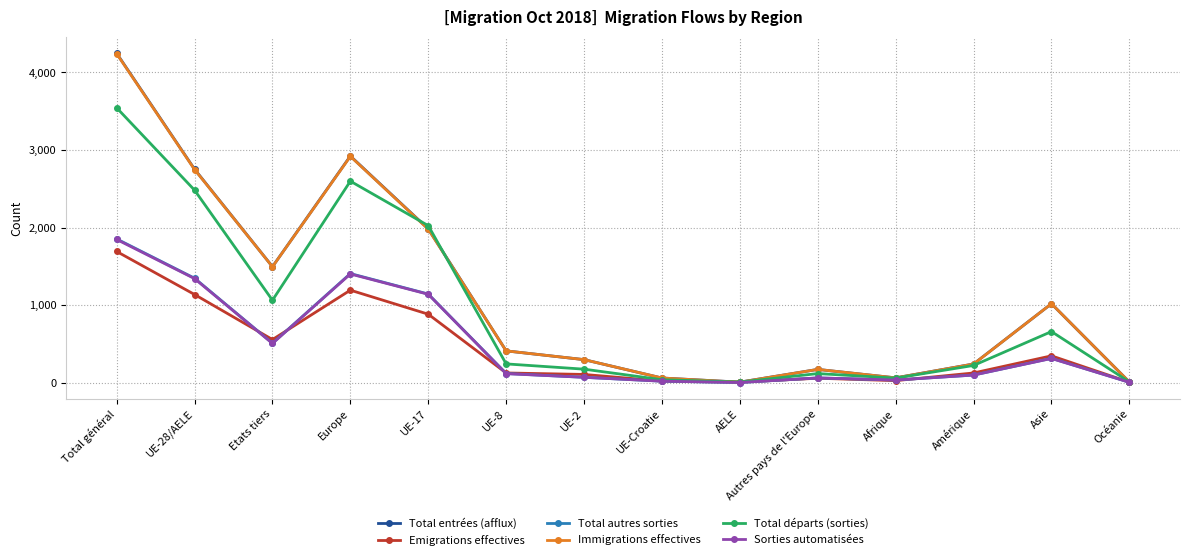

At which label is Total départs (sorties) closest to 1775?

UE-17